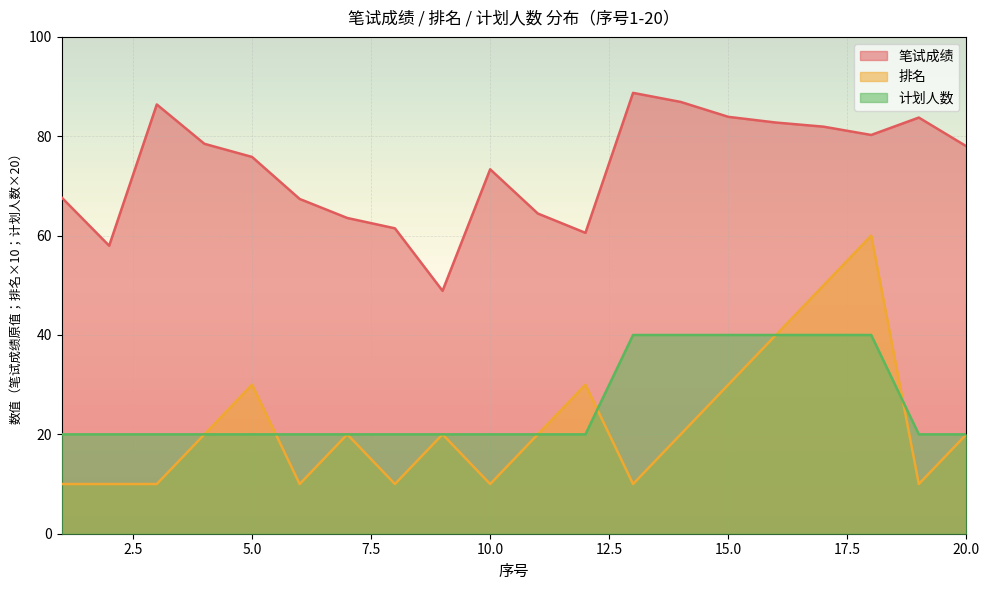

Reading left to right, extract all data points from this chart.

笔试成绩: 67.7	58.0	86.4	78.5	75.8	67.4	63.5	61.5	48.9	73.3	64.5	60.6	88.7	86.9	83.9	82.8	81.9	80.3	83.8	78.0
排名: 10.0	10.0	10.0	20.0	30.0	10.0	20.0	10.0	20.0	10.0	20.0	30.0	10.0	20.0	30.0	40.0	50.0	60.0	10.0	20.0
计划人数: 20.0	20.0	20.0	20.0	20.0	20.0	20.0	20.0	20.0	20.0	20.0	20.0	40.0	40.0	40.0	40.0	40.0	40.0	20.0	20.0